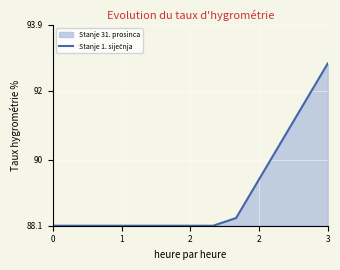

What is the value of the 4th point from the left?

88.1